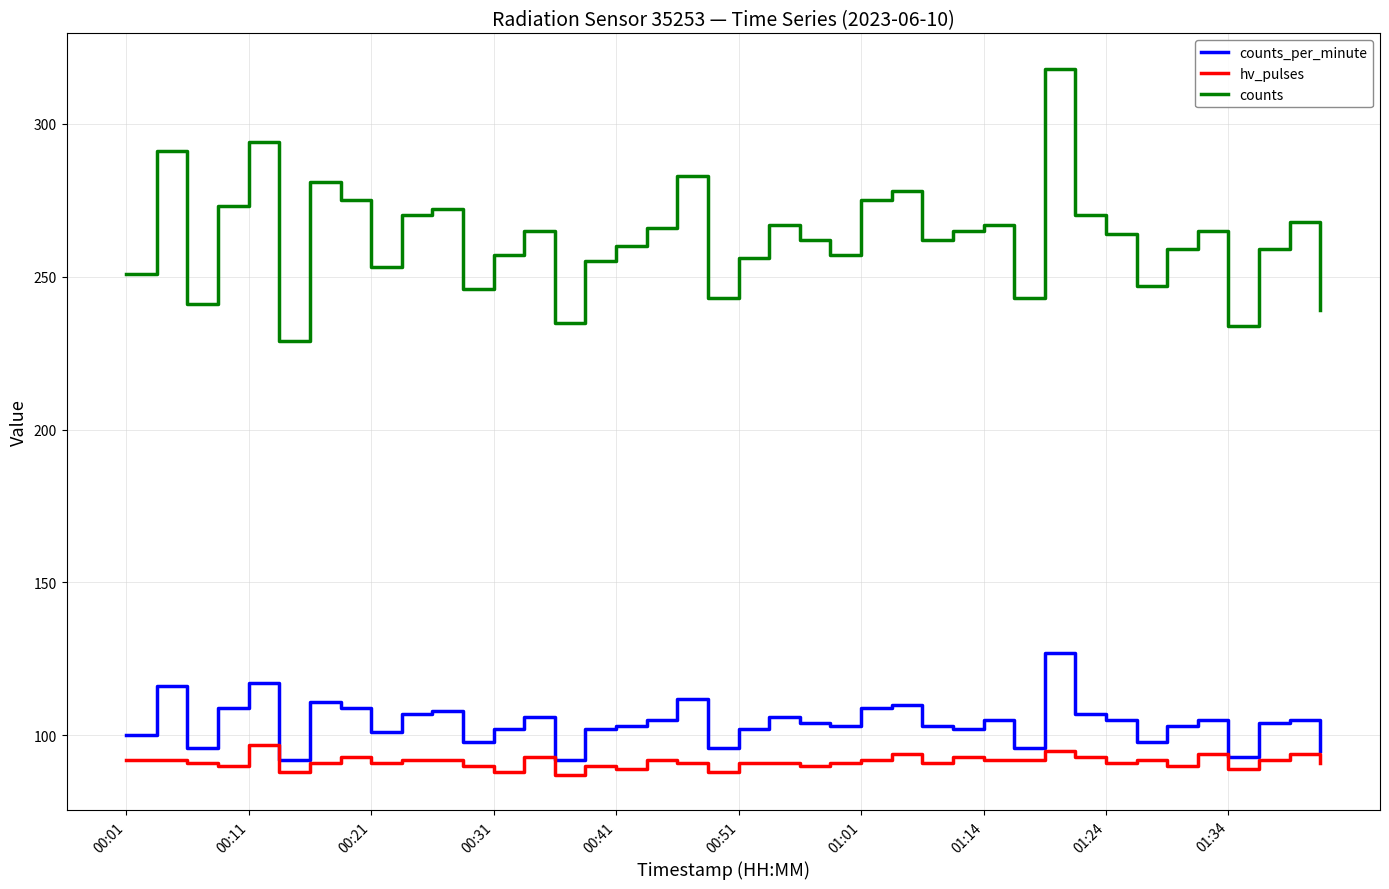

Which series has the widest spread of values?

counts